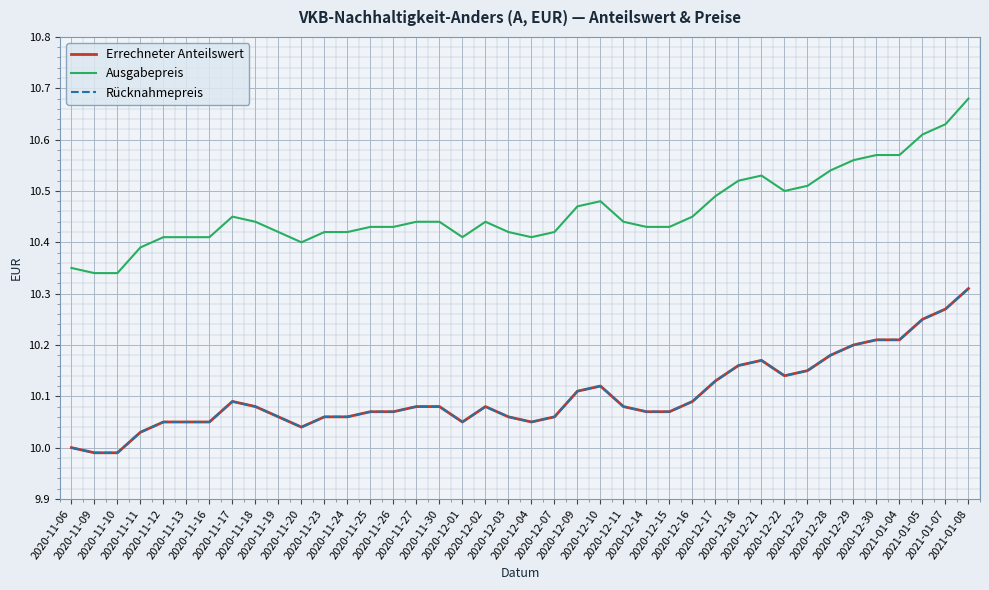

What is the spread (max minus min) of values at 2020-12-09?

0.4